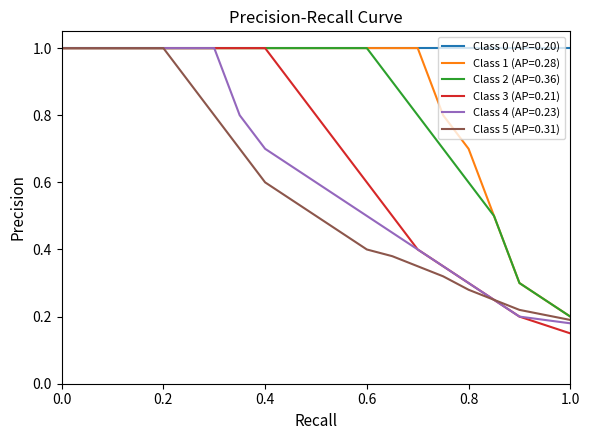

Which series has the largest total across all categories?

Class 0 (AP=0.20)